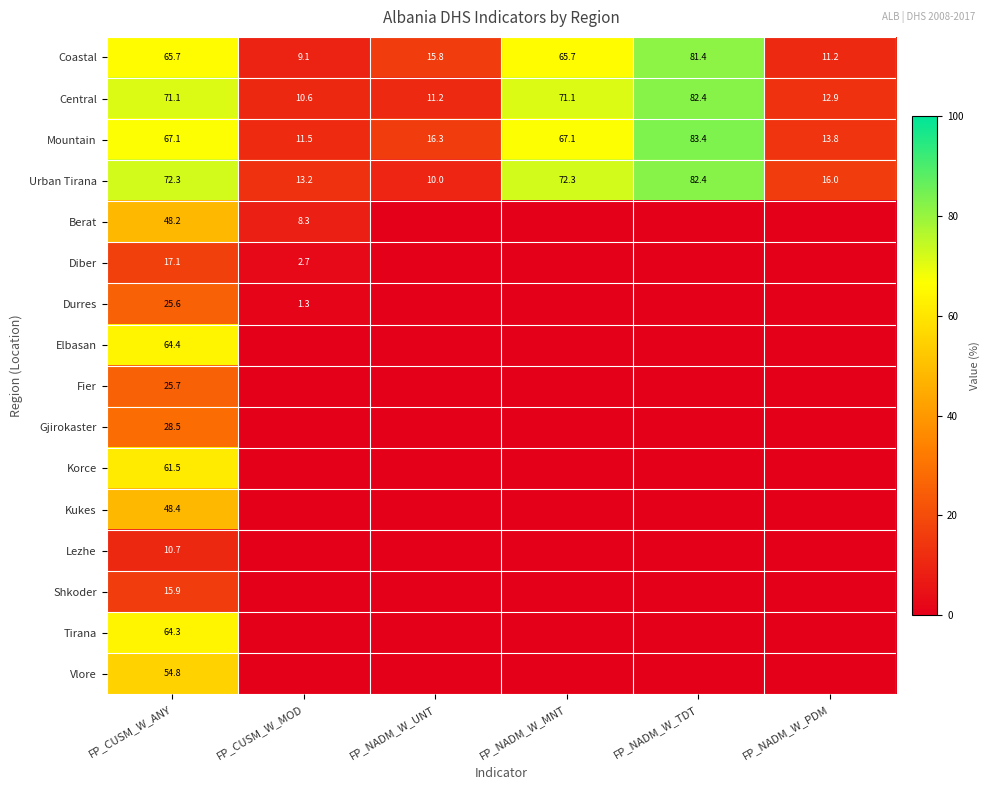

Is it true that Urban Tirana equals 10.0 at FP_NADM_W_UNT?

True